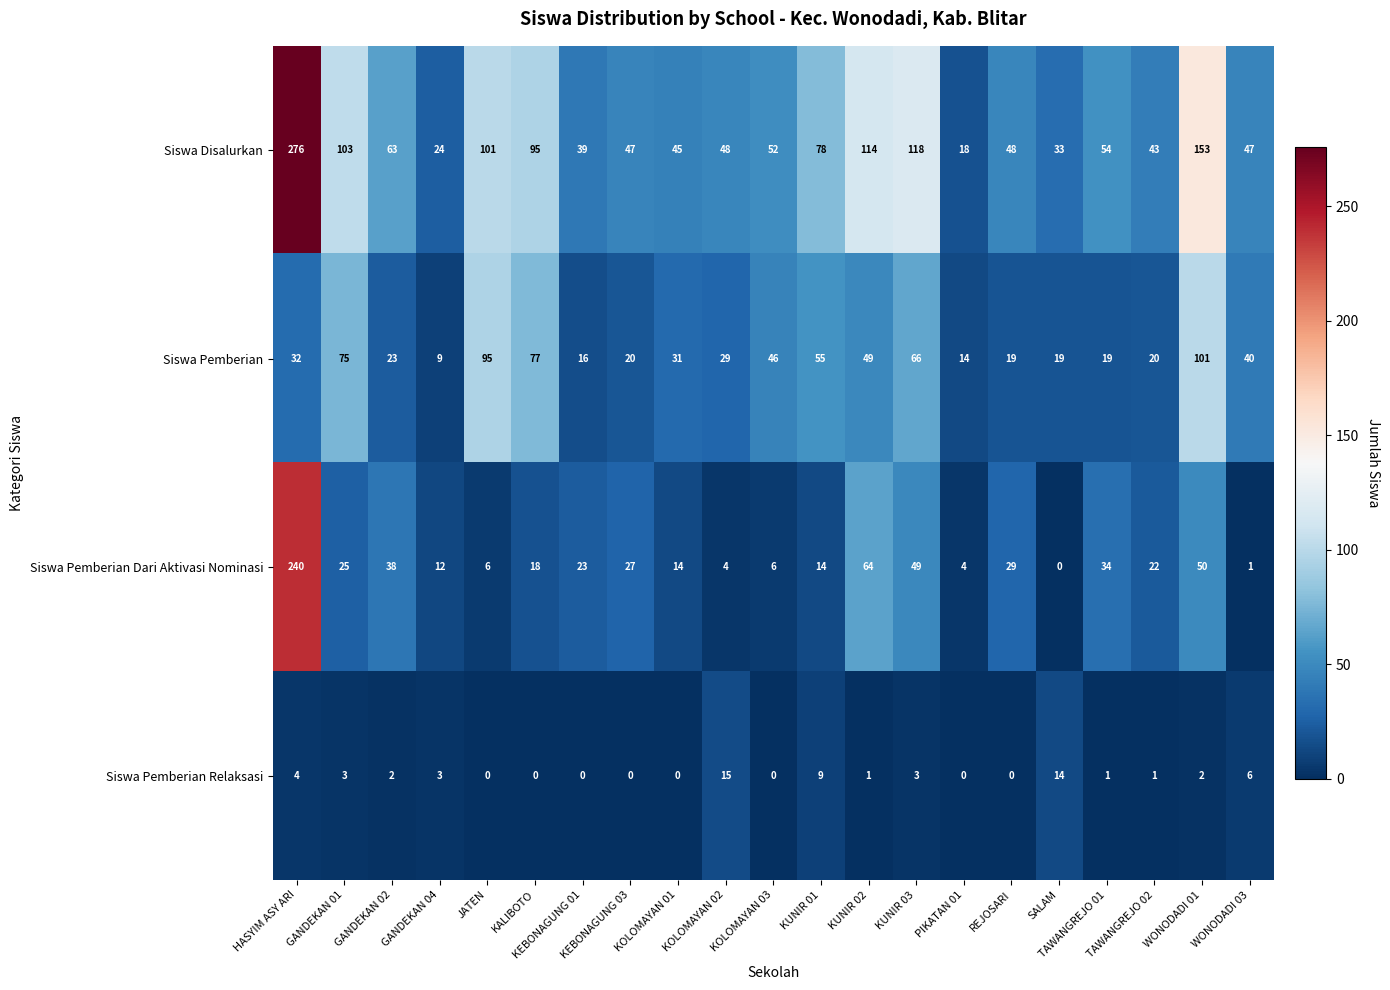

What is the minimum value for Siswa Disalurkan?

18